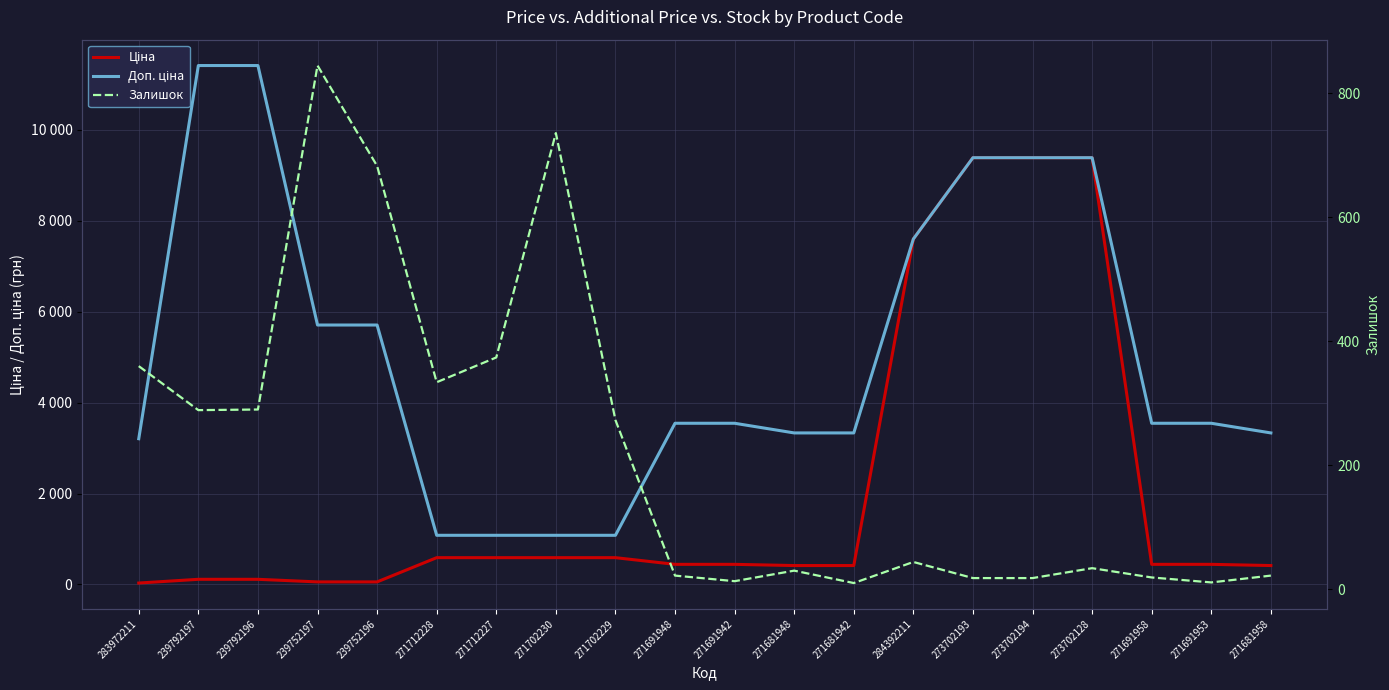

What is the difference between the maximum and minimum values in the Ціна series?

9351.9